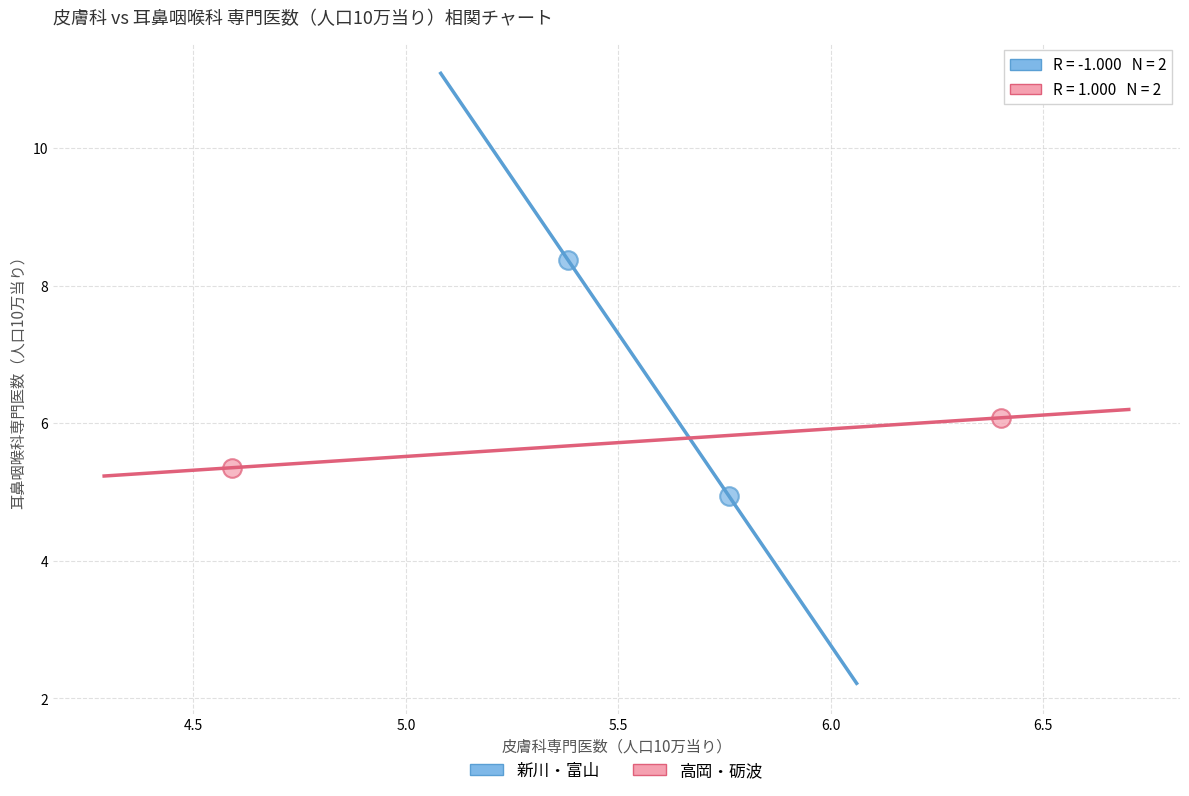

What are all the series names shown in the legend?

新川・富山, 高岡・砺波